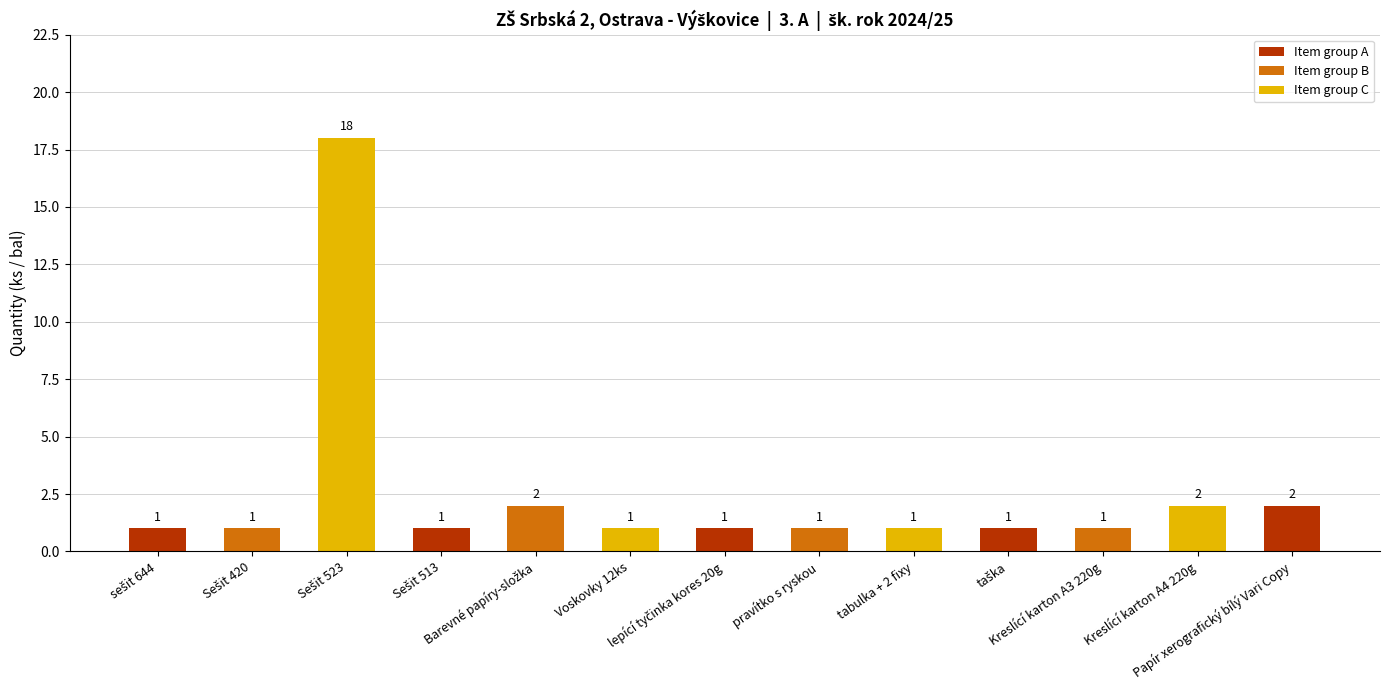

What is the value of the 6th bar from the left?

1